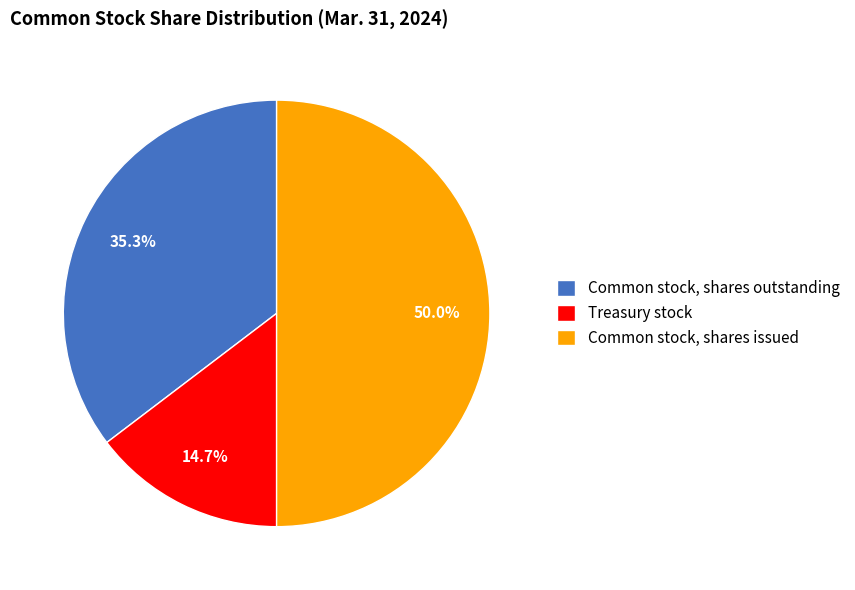

The Common stock, shares issued slice represents 36% of the pie. True or false?

False